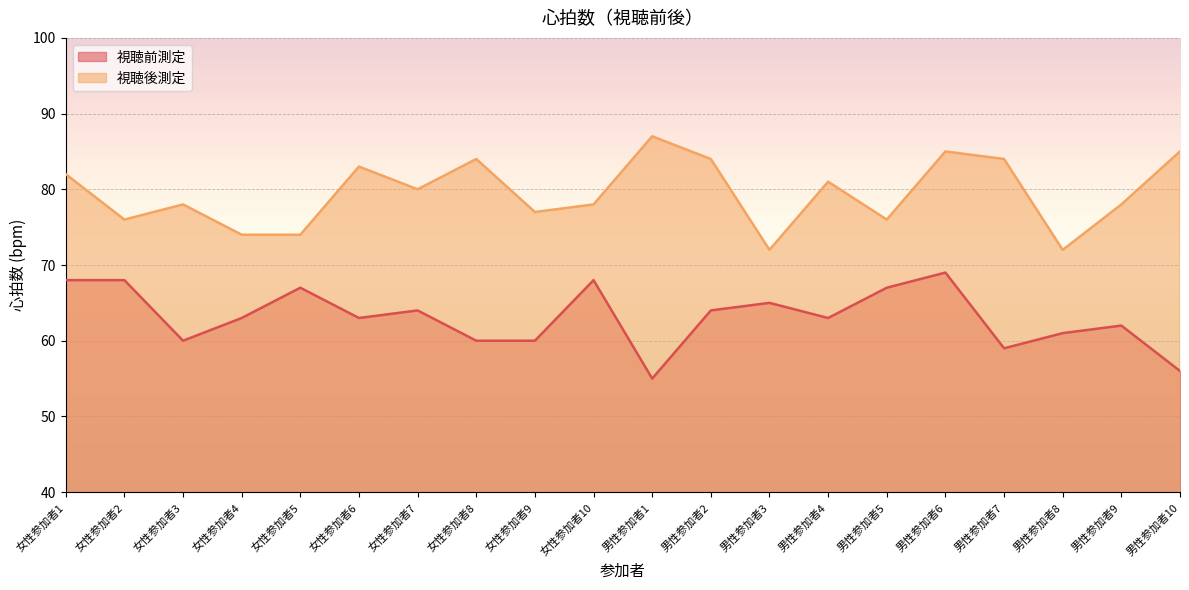

At which label does 視聴後測定 reach its minimum?

男性参加者3